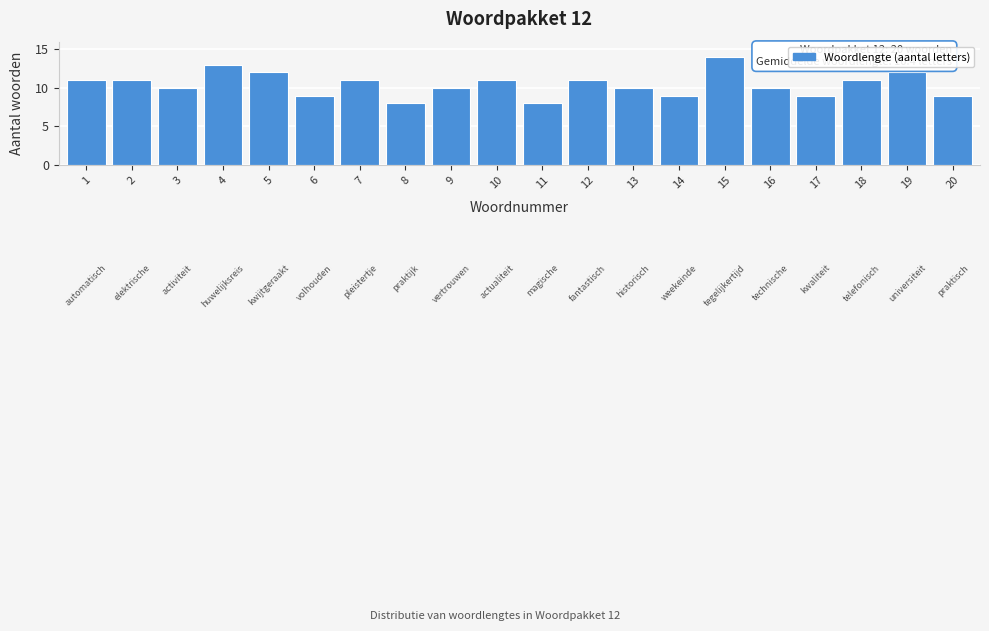

Reading left to right, what are all the values shown in this chart?

1=11	2=11	3=10	4=13	5=12	6=9	7=11	8=8	9=10	10=11	11=8	12=11	13=10	14=9	15=14	16=10	17=9	18=11	19=12	20=9